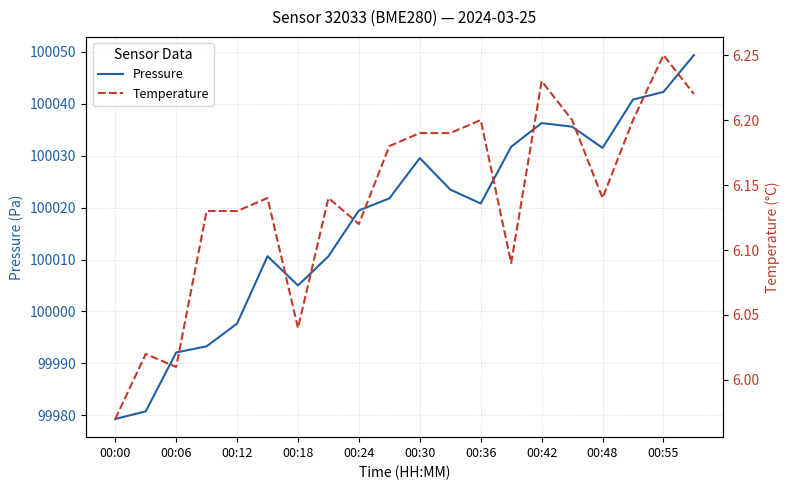

How many interior local valleys does the Pressure series have?

3